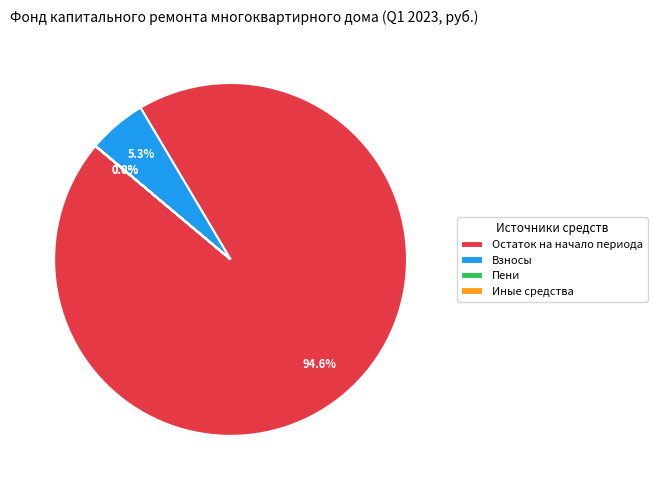

Does any single category account for the majority?

Yes